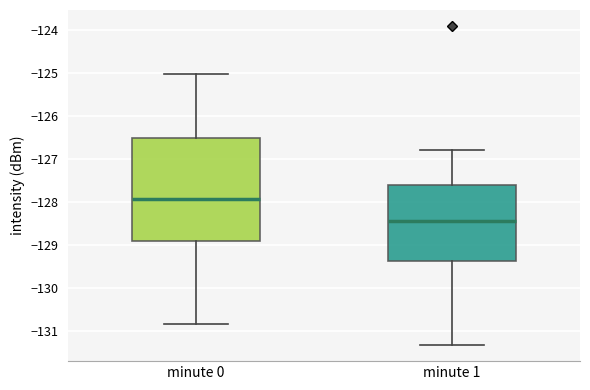

Comparing the boxes themselves (not the whiskers), which one is the tallest?

minute 0